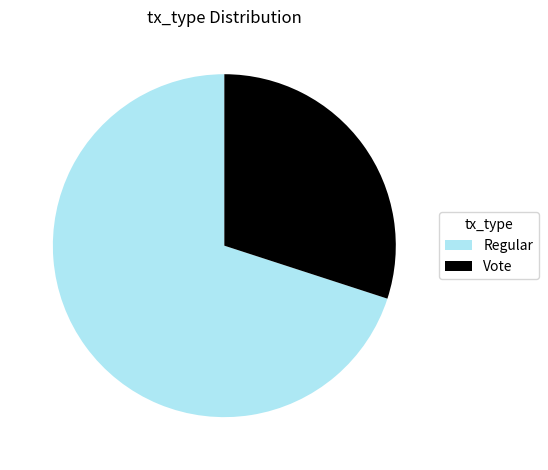

Rank the categories by value from highest to lowest.

Regular, Vote